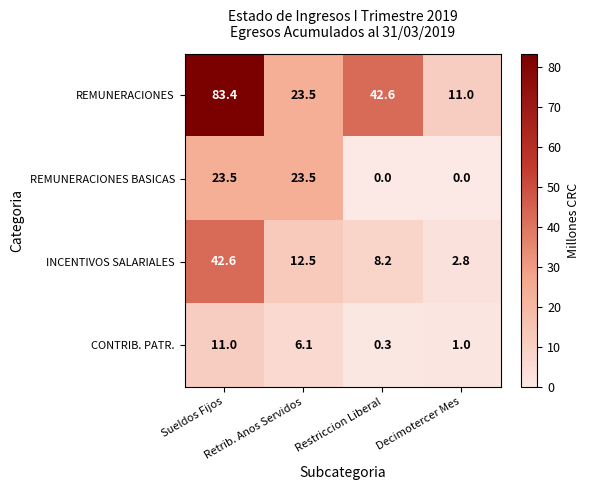

Which series has the largest range (max minus min)?

REMUNERACIONES